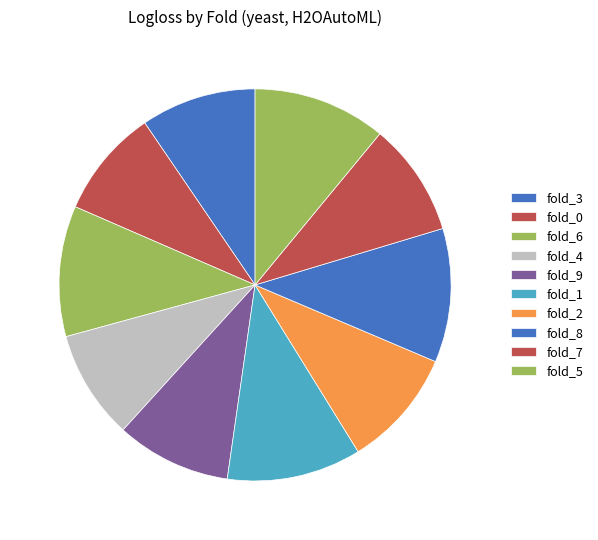

What is the largest slice in the pie chart?

fold_1